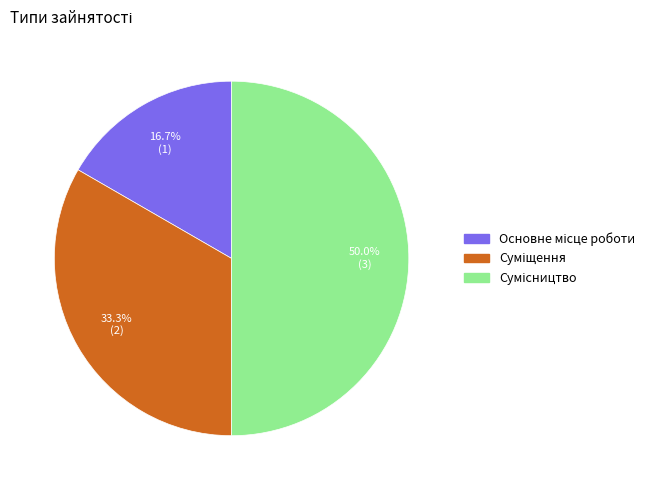

What is the change in value from Основне місце роботи to Суміщення?

+1